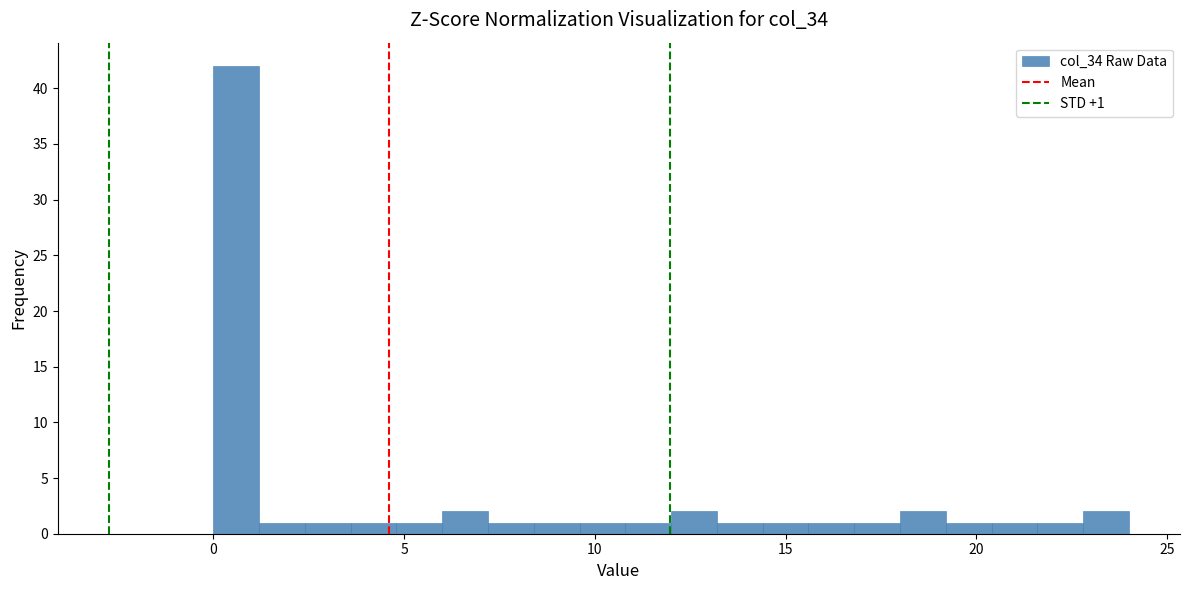

Around what value on the x-axis is the tallest bar? Give the approximate position of its centre, as read against the axis.

0.5